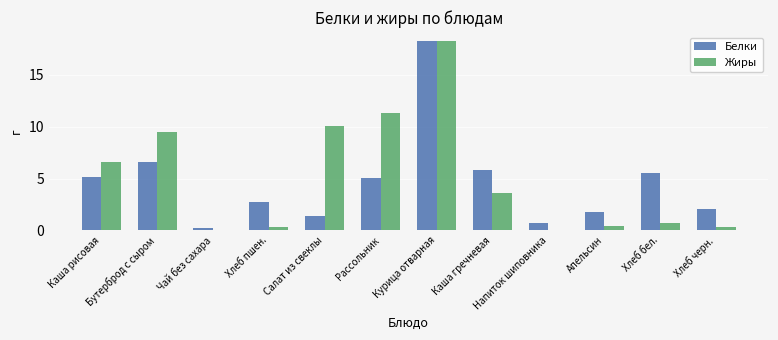

The Белки series shows 5.1 at Каша рисовая. True or false?

True